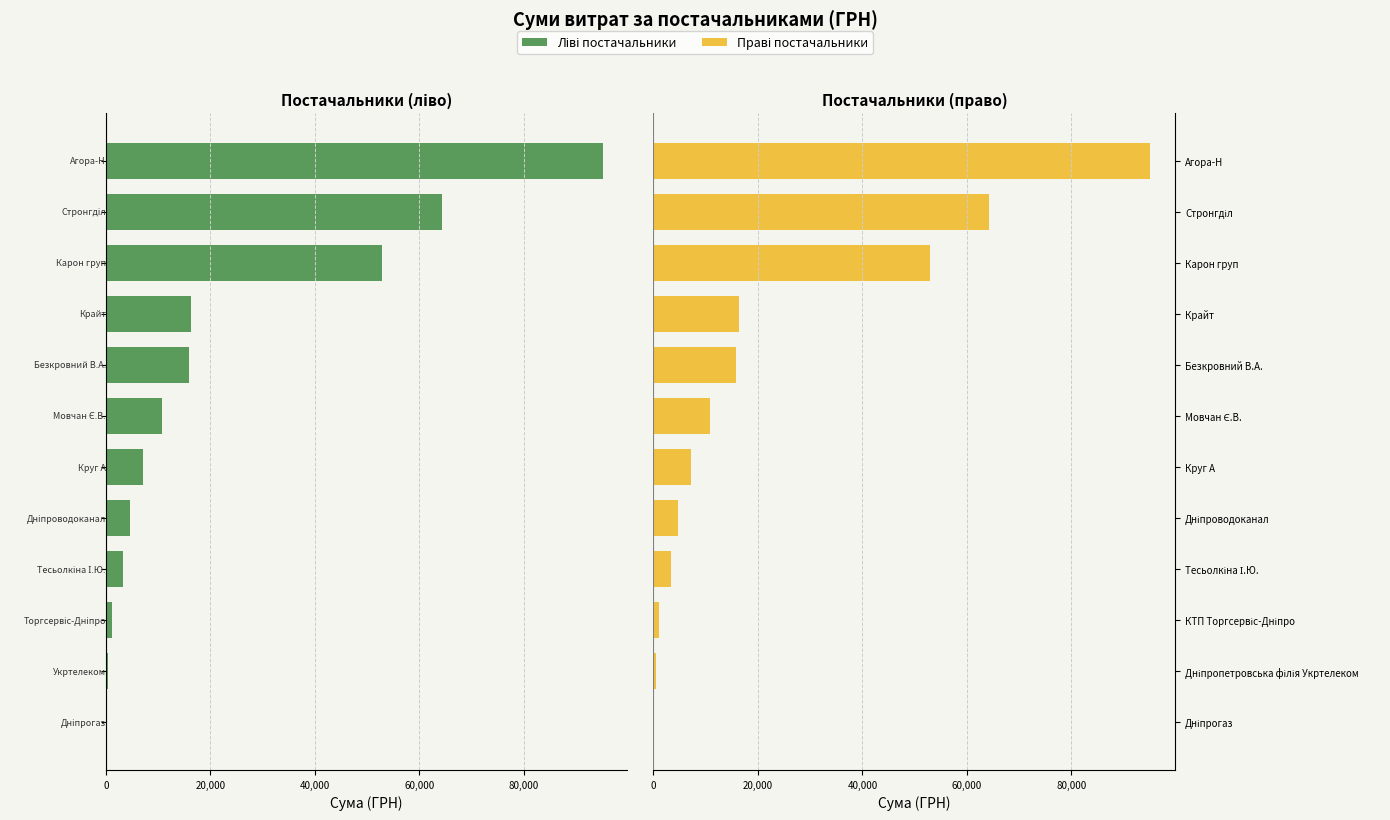

Which series has the largest total across all categories?

Витрати (право)